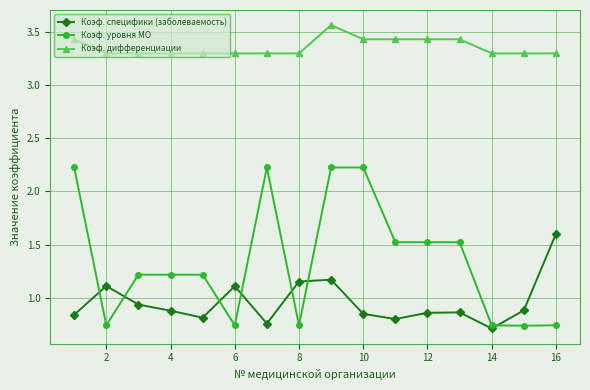

Which series has the widest spread of values?

Коэф. уровня МО